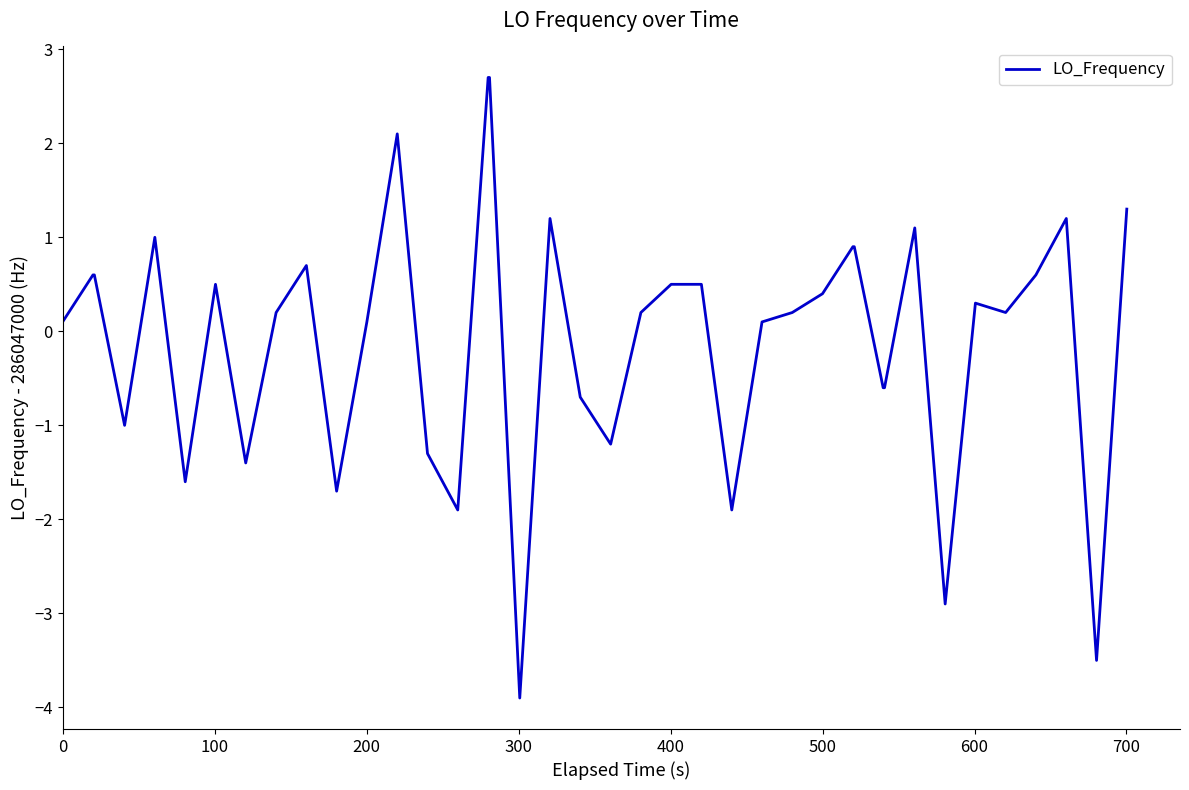

What is the greatest value displayed?

2.7